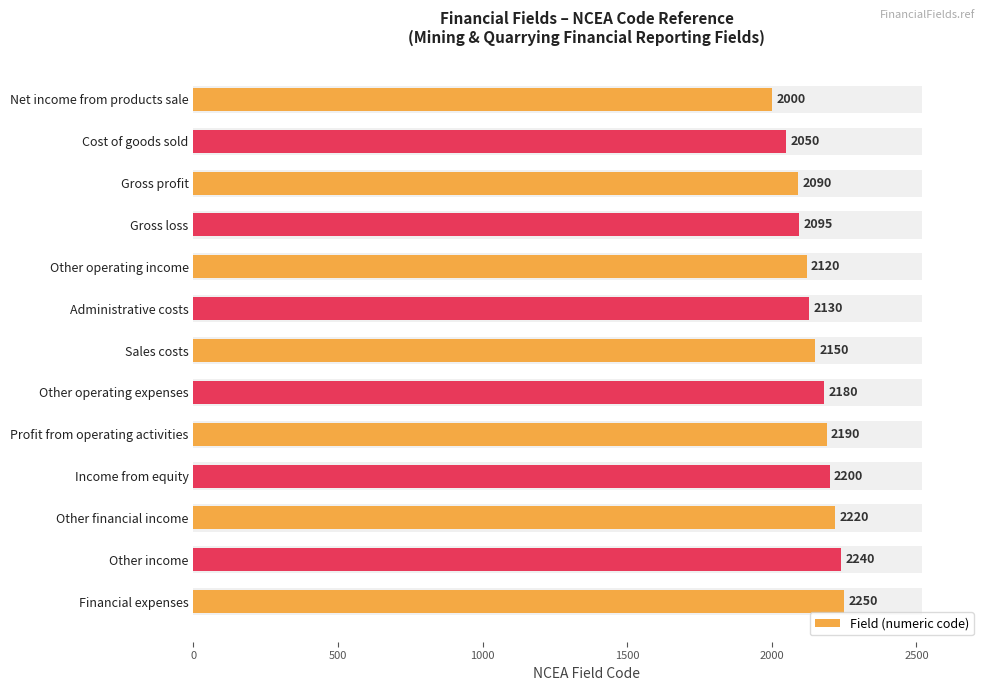

Which has a higher value, Net income from products sale or Gross profit?

Gross profit